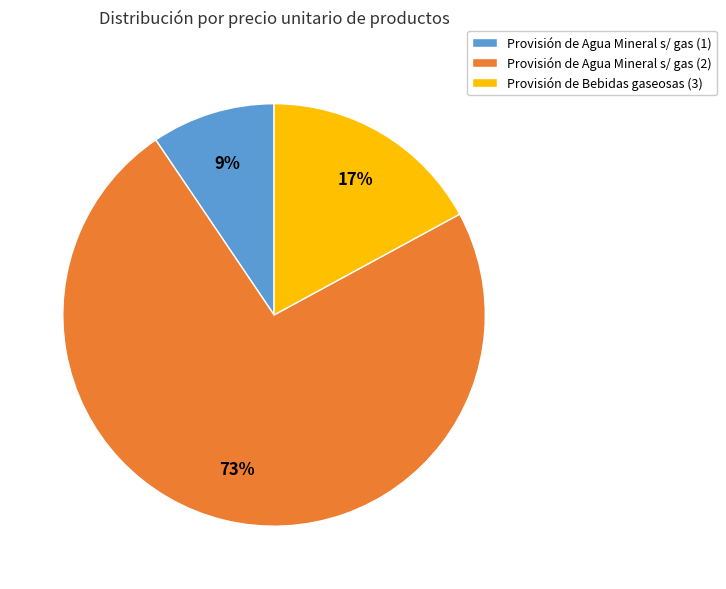

Which category has the biggest portion of the pie?

Provisión de Agua Mineral s/ gas (2)